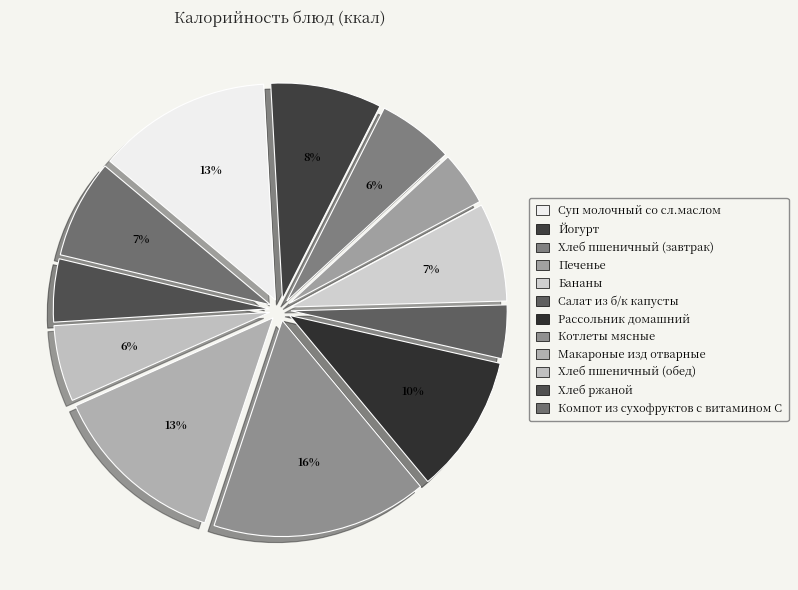

To the nearest percent, what percentage of the pie is Макароные изд отварные?

13%